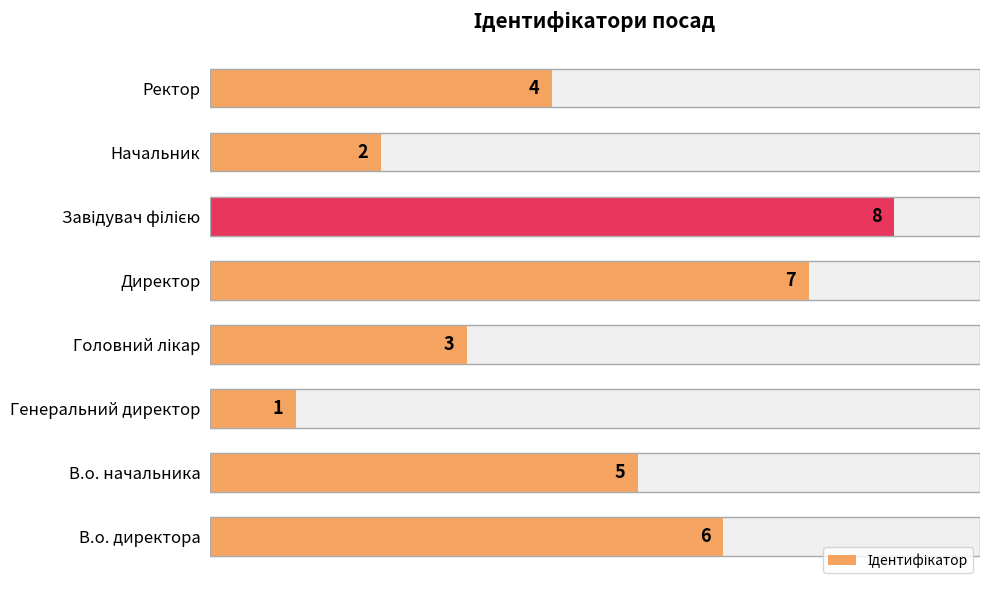

What is the greatest value displayed?

8